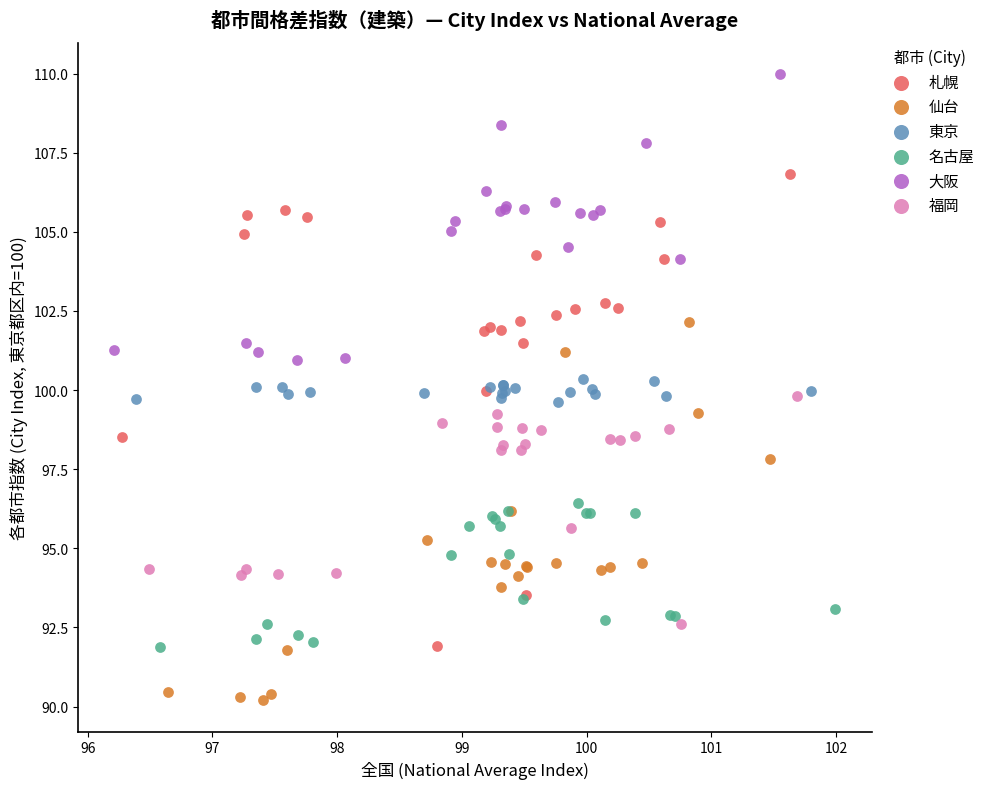

Which series reaches the minimum Y coordinate?

仙台